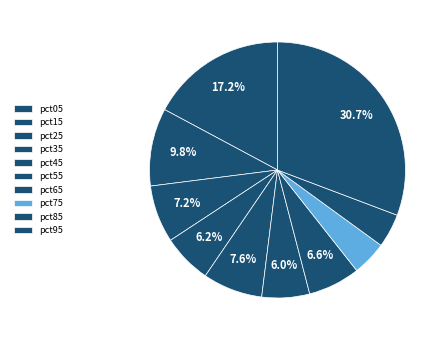

Count the number of slices in the pie.

10